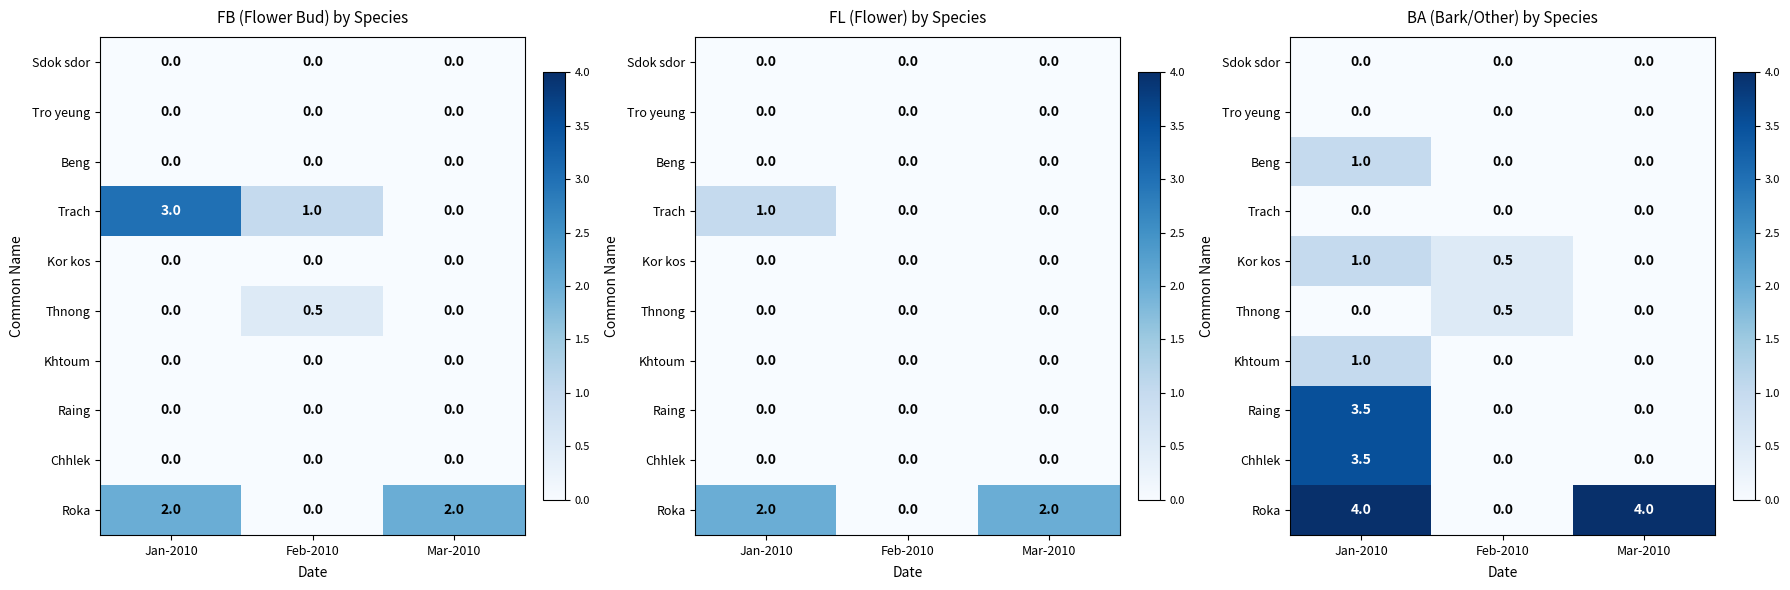

How many Roka values are between 0 and 4?

3